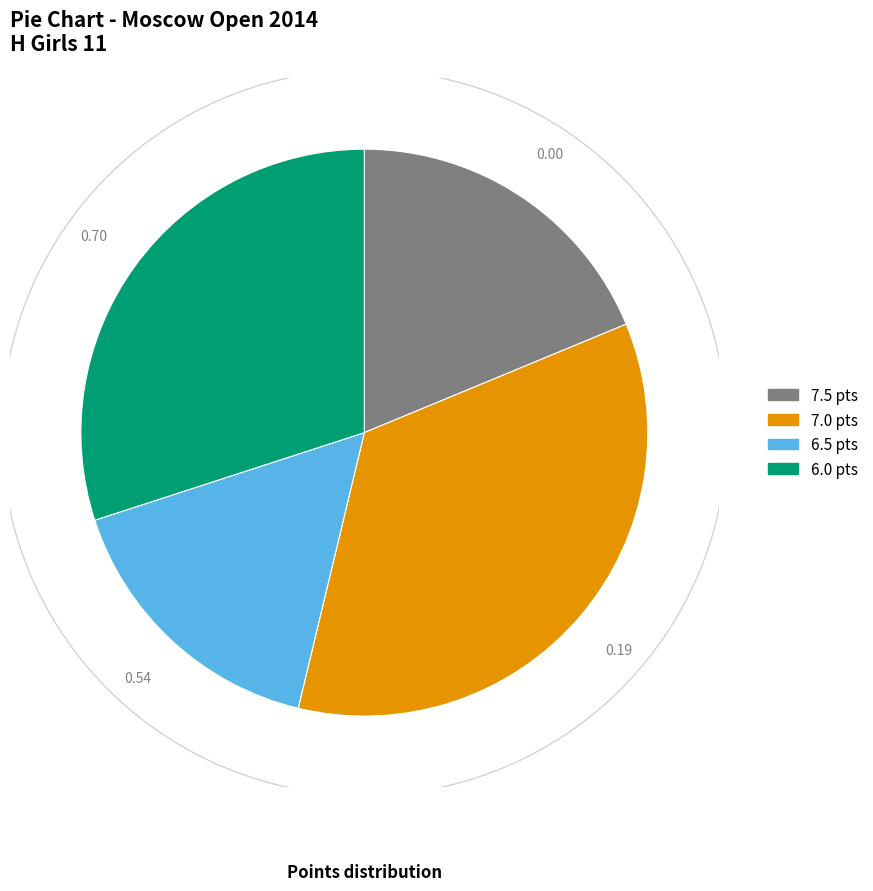

Does Smagina Sofya represent more than half of the total?

No